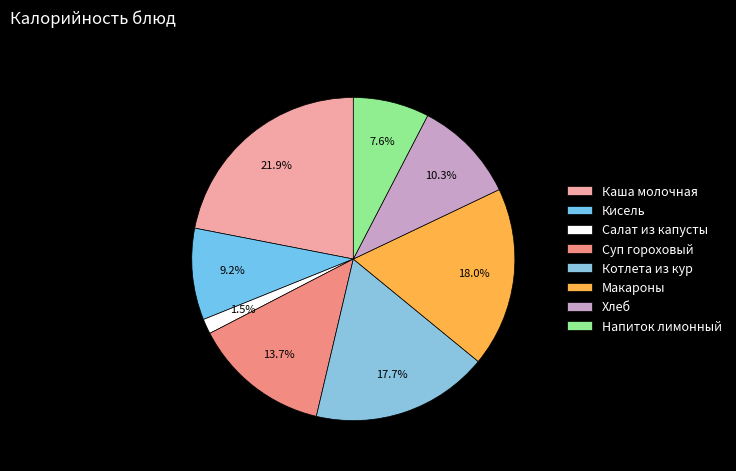

Is there any slice that represents more than half of the pie?

No